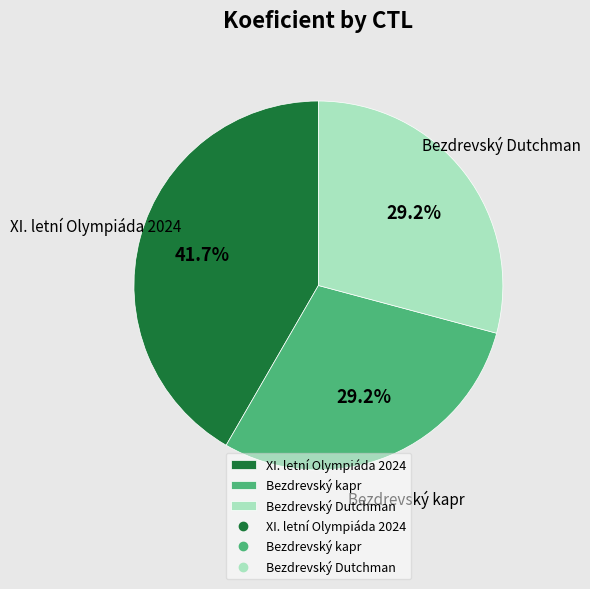

Does Bezdrevský kapr represent more than half of the total?

No